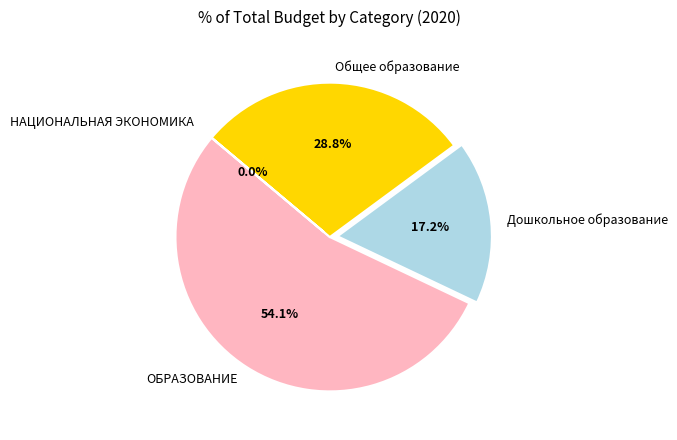

Combined, what portion of the pie is Общее образование and ОБРАЗОВАНИЕ?

82.8%